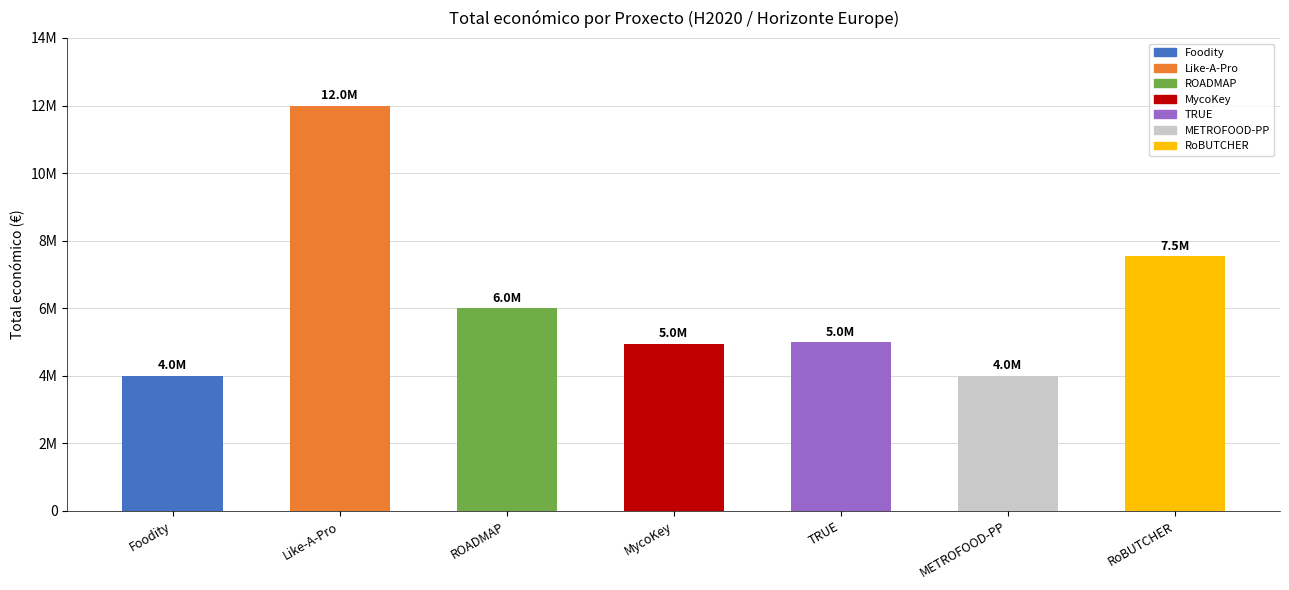

List the labels in order of value, largest first.

Like-A-Pro, RoBUTCHER, ROADMAP, TRUE, MycoKey, Foodity, METROFOOD-PP